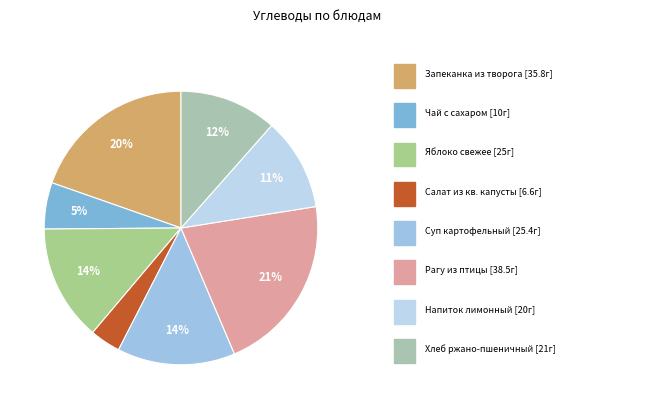

Count the number of slices in the pie.

8